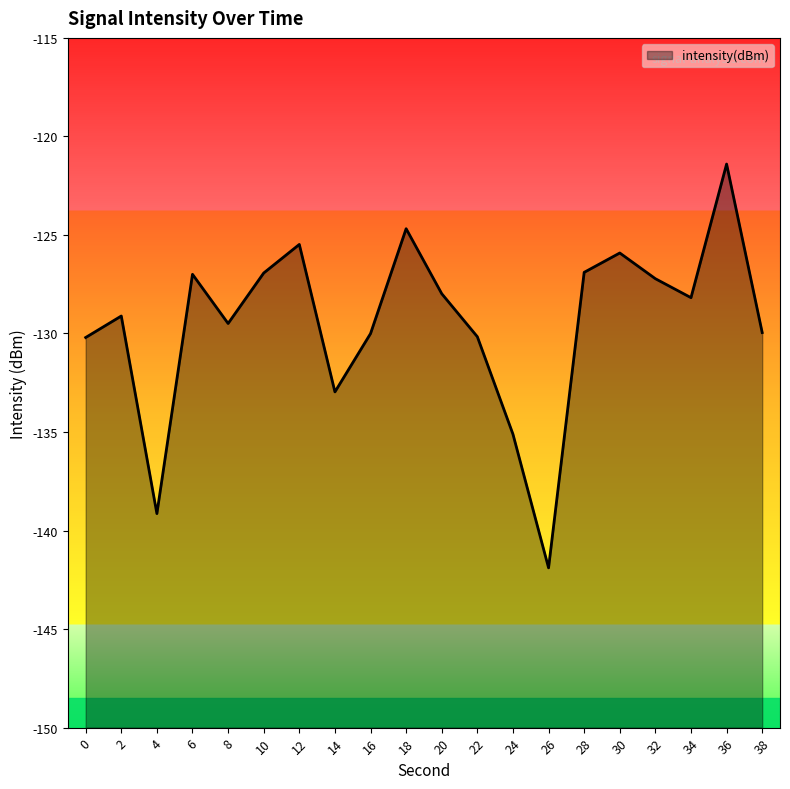

What is the minimum value shown in the chart?

-141.9